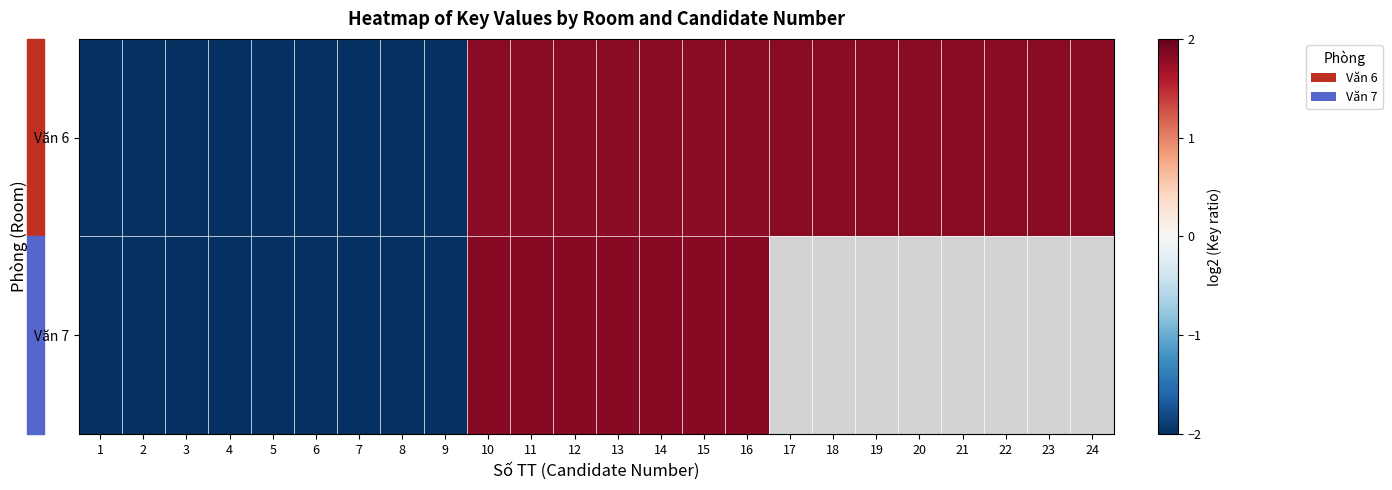

The value of Văn 7 at 13 is 0.9. True or false?

False